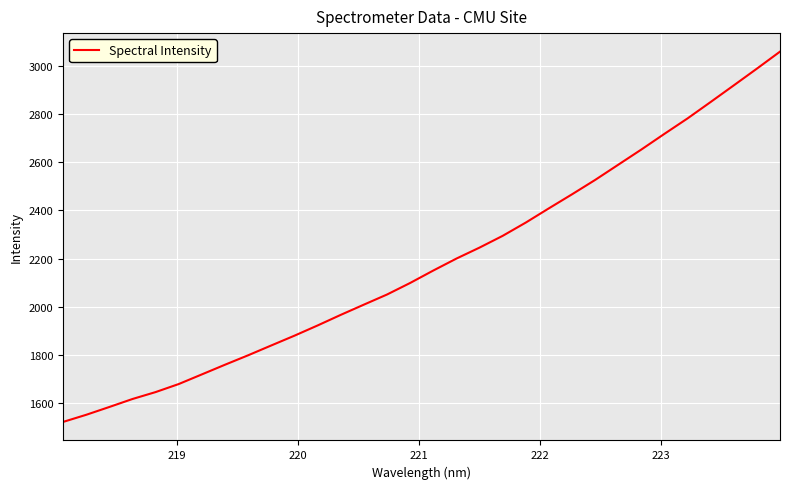

What is the smallest value displayed?

1522.3